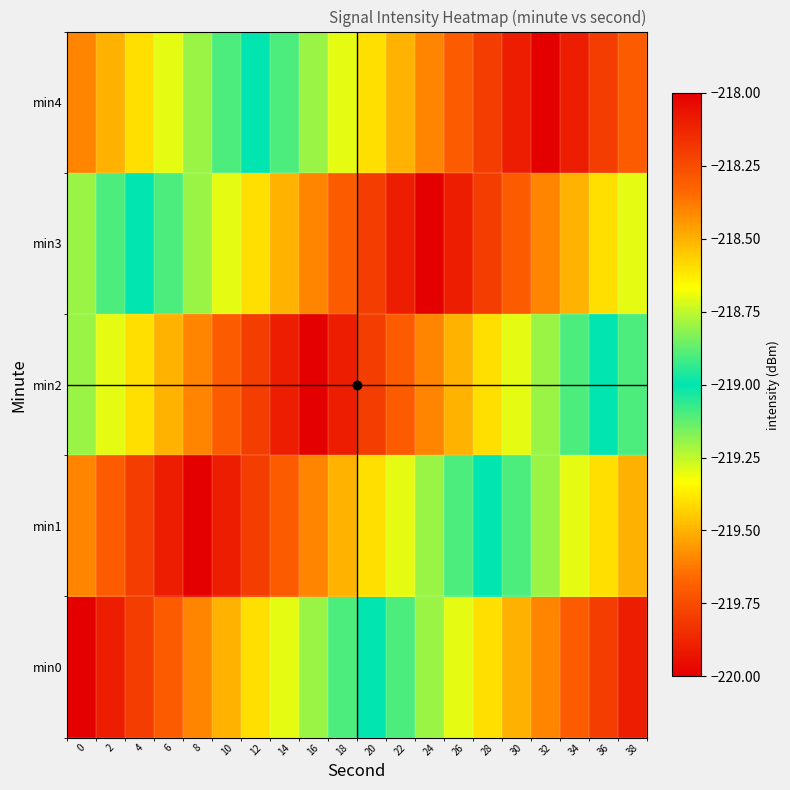

Which category has the highest value across all series?

38